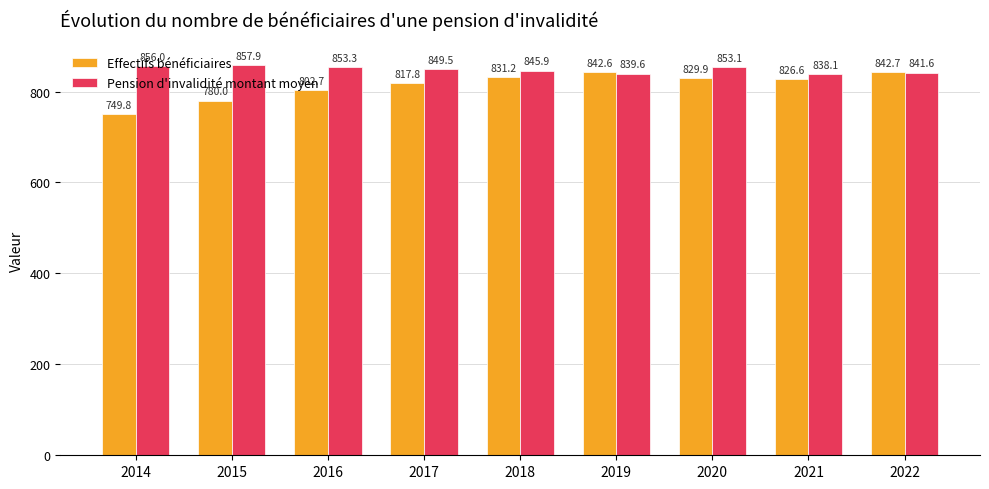

Is it true that Effectifs bénéficiaires equals 826.6 at 2021?

True